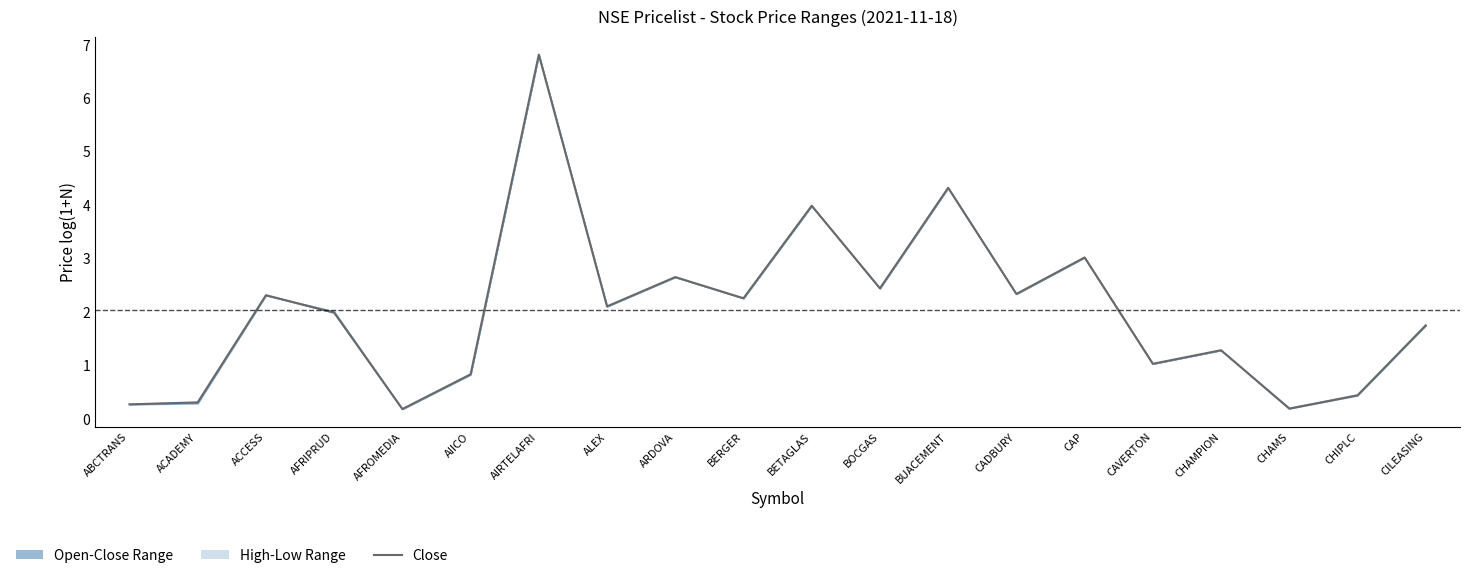

Count the number of values greater than 2.

10